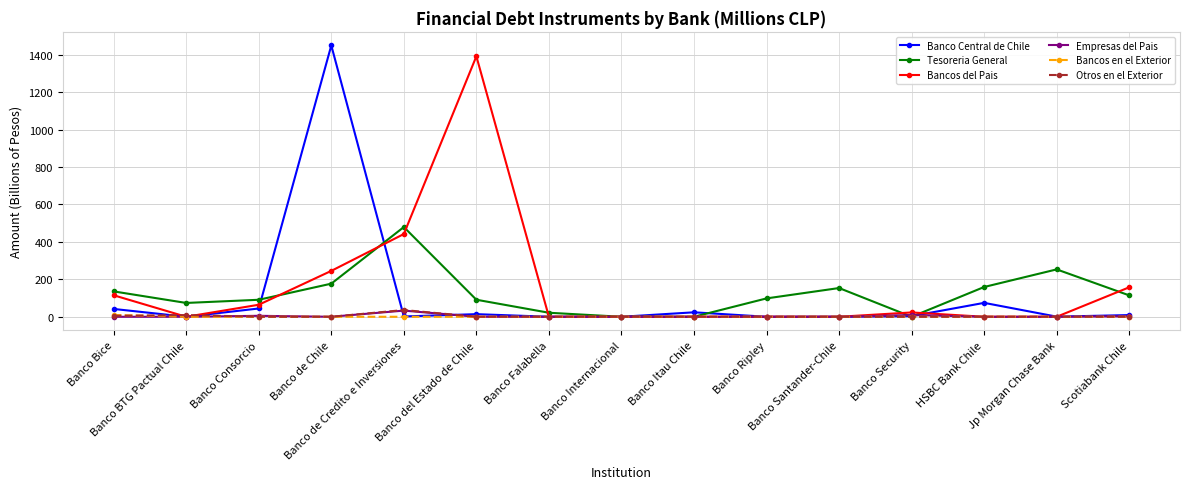

What is the maximum value shown in the chart?

1449.1